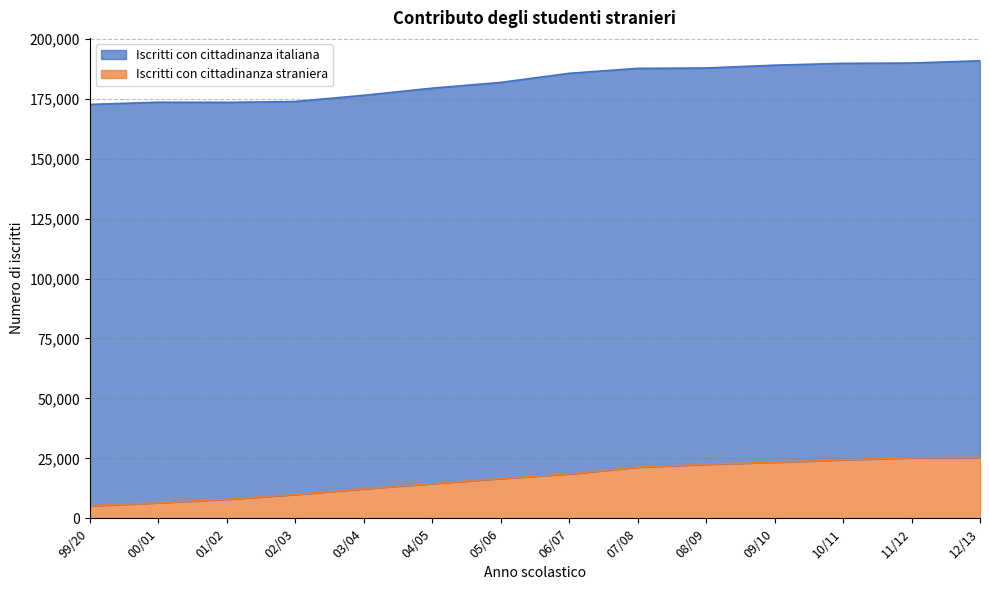

Rank the categories by value from lowest to highest.

99/20, 00/01, 01/02, 02/03, 03/04, 04/05, 05/06, 06/07, 07/08, 08/09, 09/10, 10/11, 11/12, 12/13